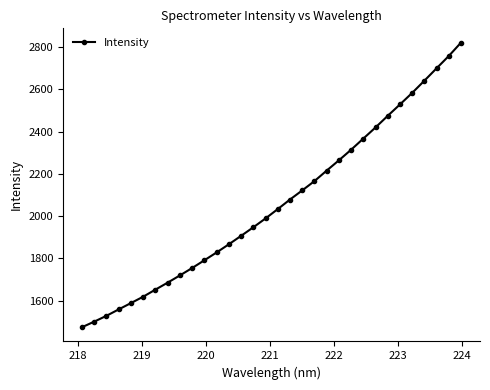

What is the maximum value shown in the chart?

2821.3